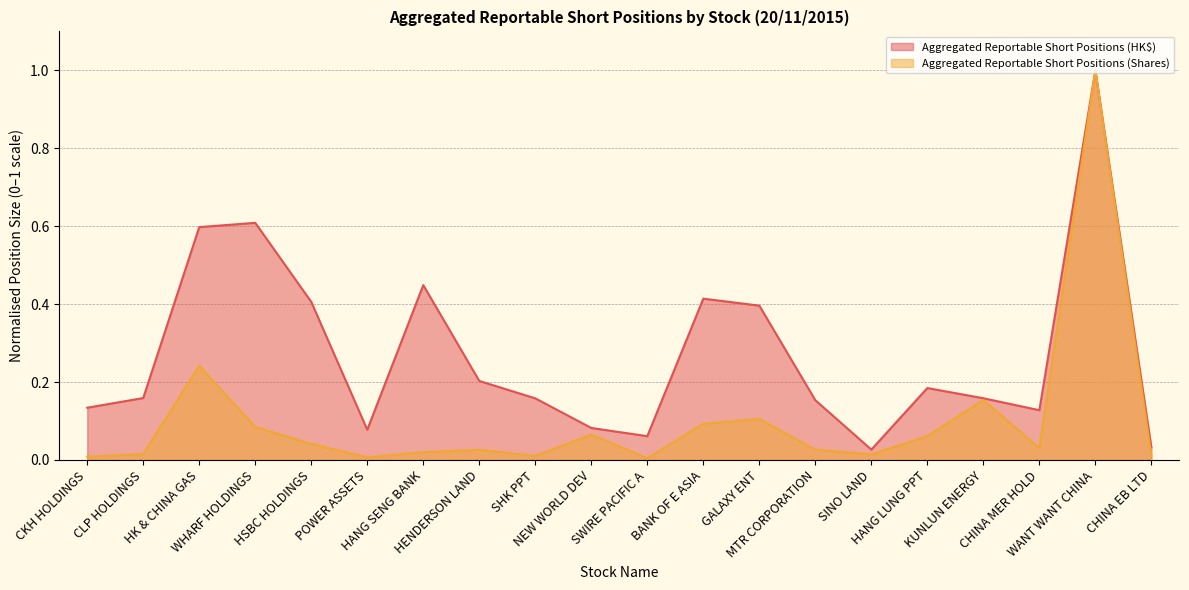

What is the label of the 1st point from the right?

CHINA EB LTD